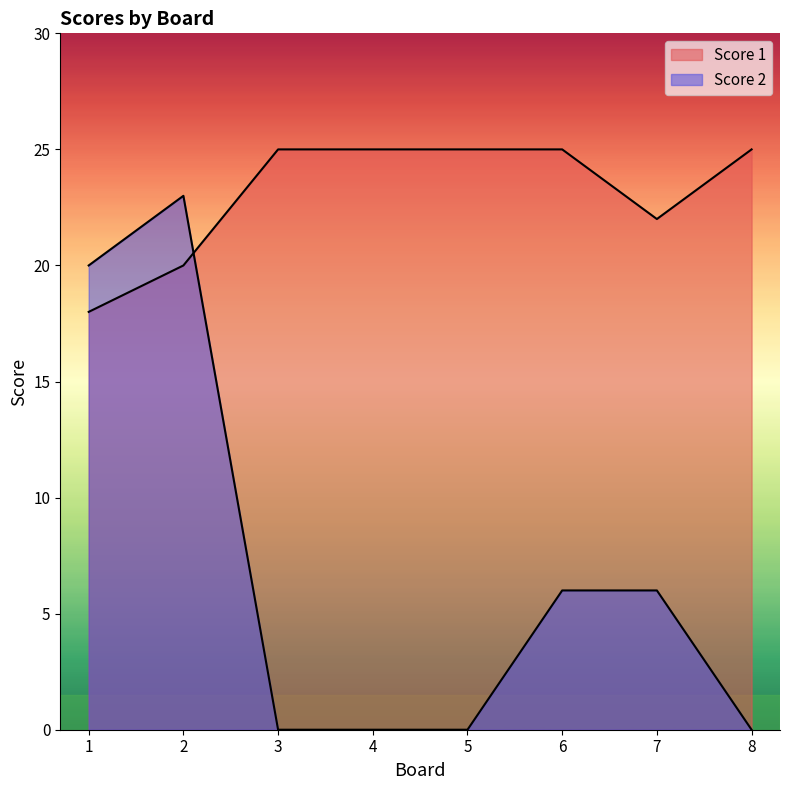

List the labels in order of Score 1 value, largest first.

3, 4, 5, 6, 8, 7, 2, 1